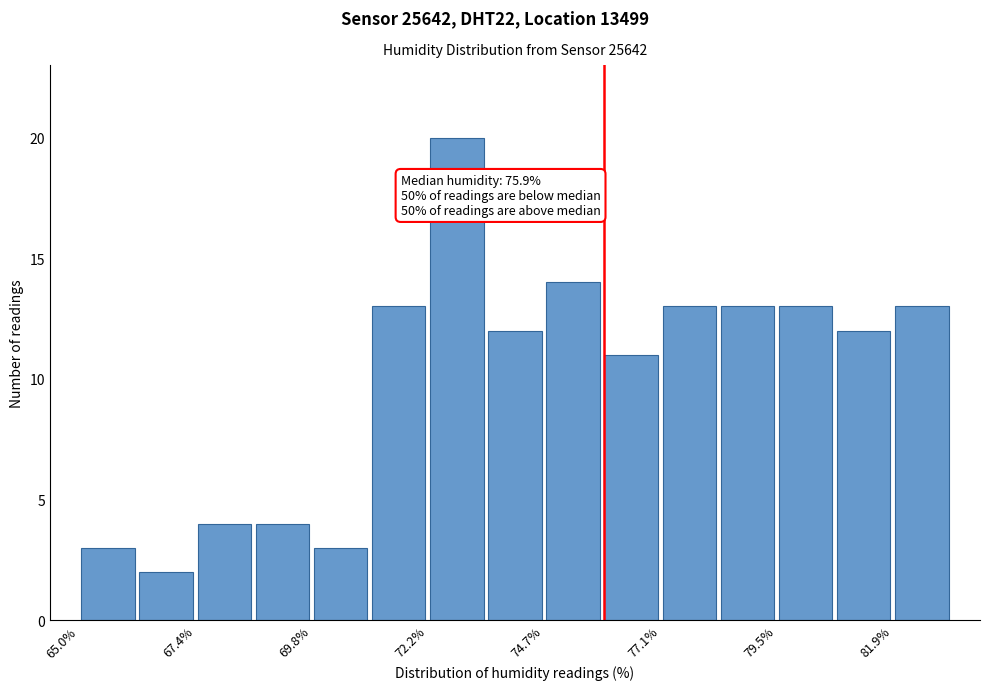

Read against the x-axis, roughly where is the centre of the tallest bar?

73.0